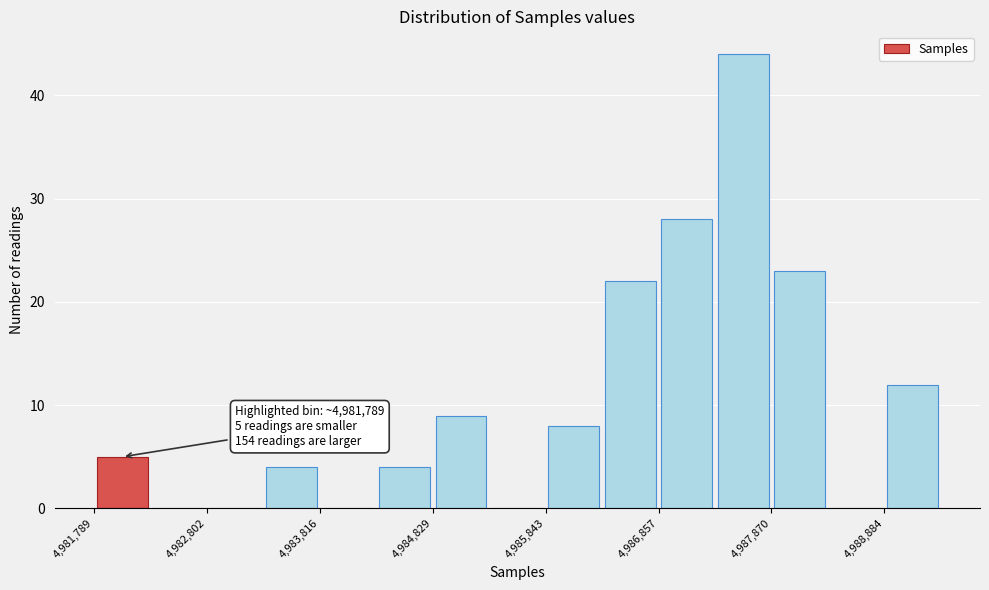

Around what value on the x-axis is the tallest bar? Give the approximate position of its centre, as read against the axis.

4987600